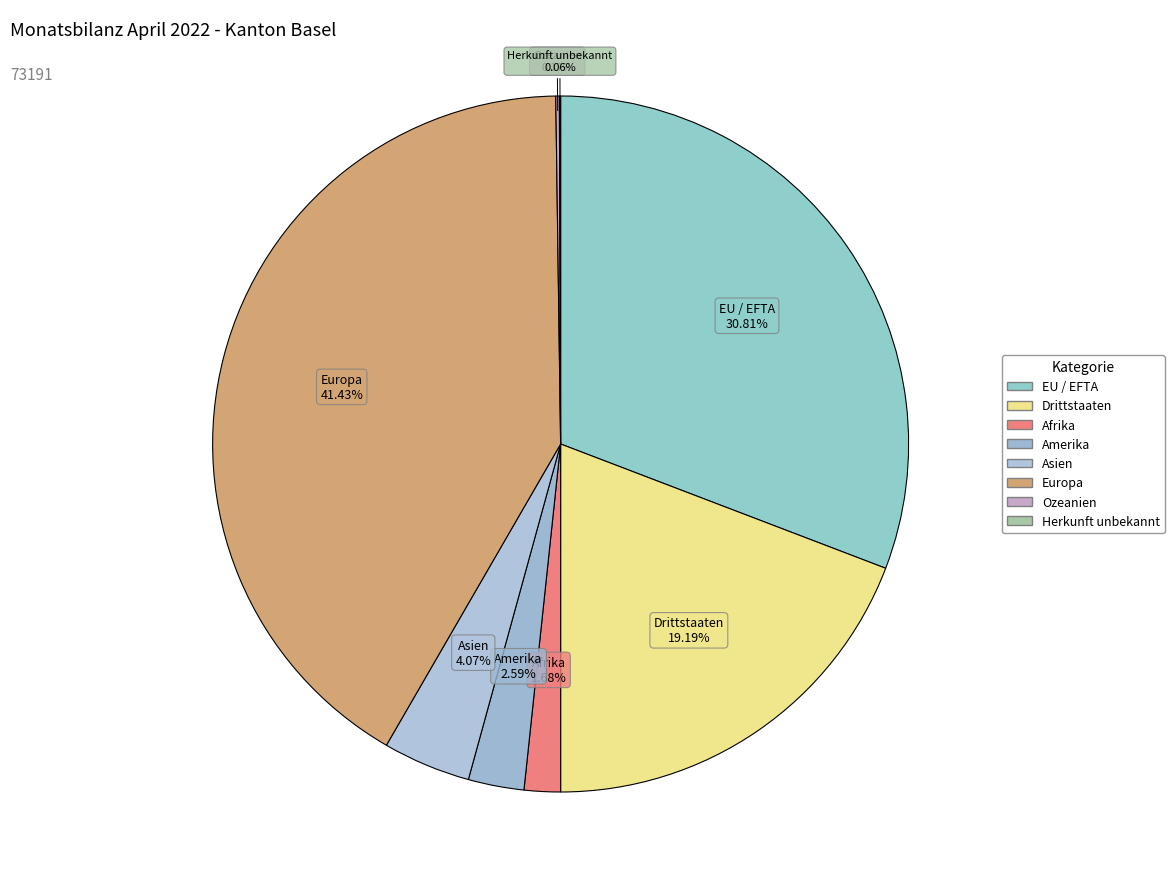

Is Asien the majority of the pie?

No